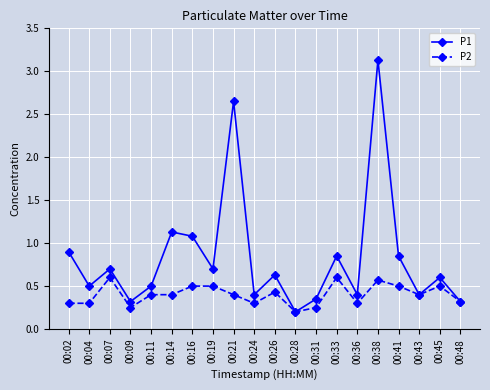

At 00:09, list the series in order from largest to smallest.

P1, P2